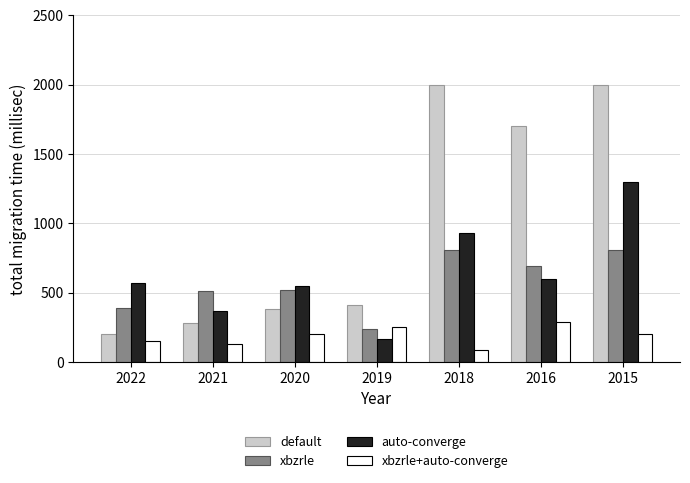

Is it true that xbzrle+auto-converge equals 333 at 2020?

False